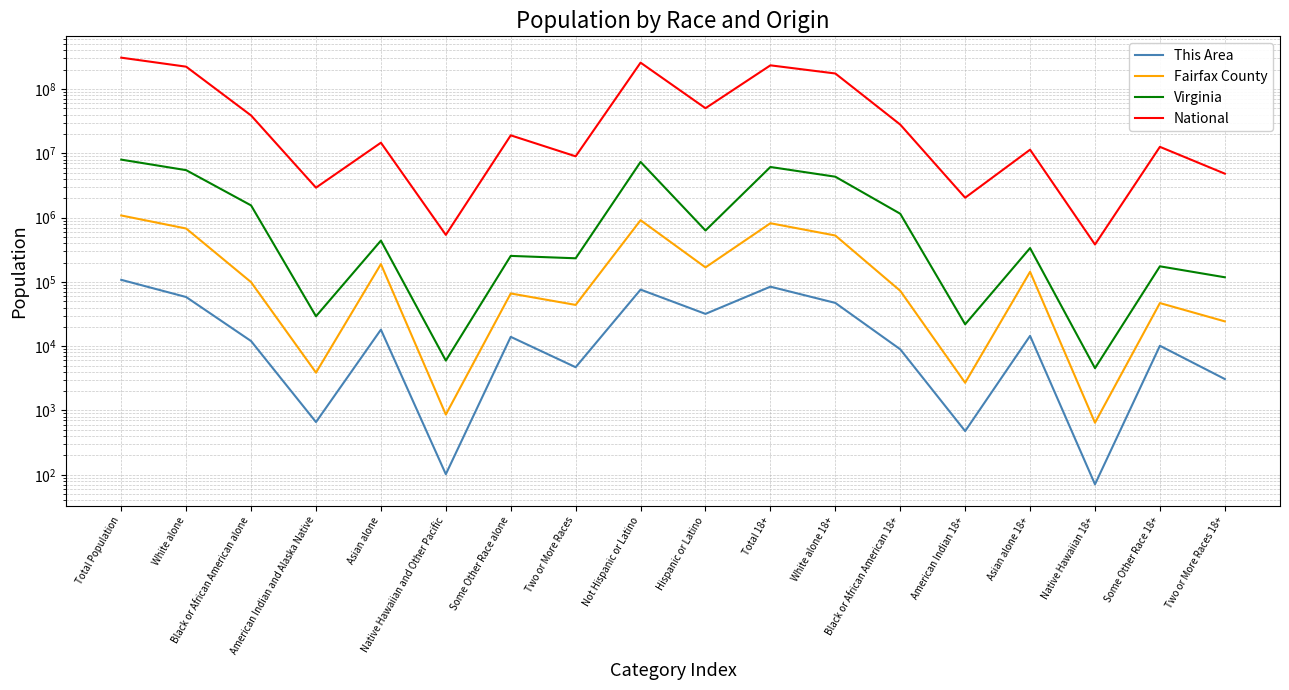

Rank the series by their maximum value, from highest to lowest.

National, Virginia, Fairfax County, This Area